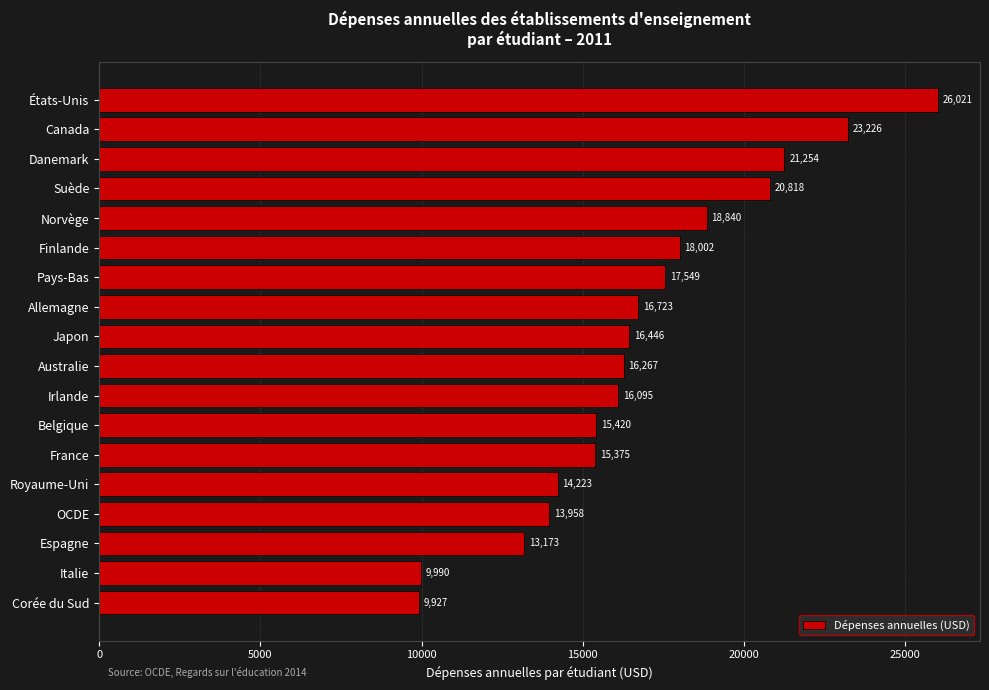

How many data points are less than 16446?

9